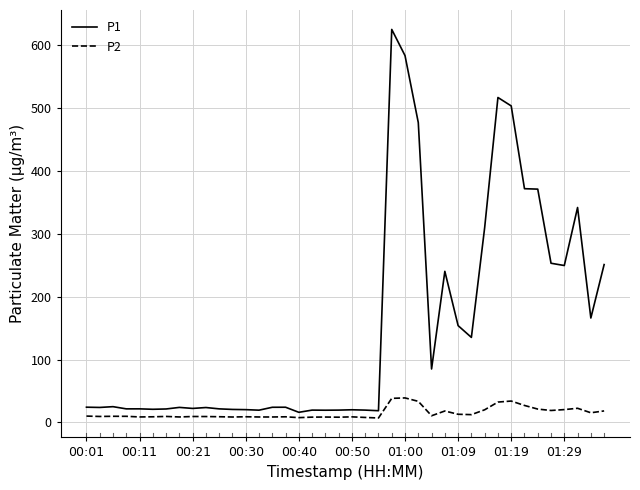

Which series has the largest total across all categories?

P1